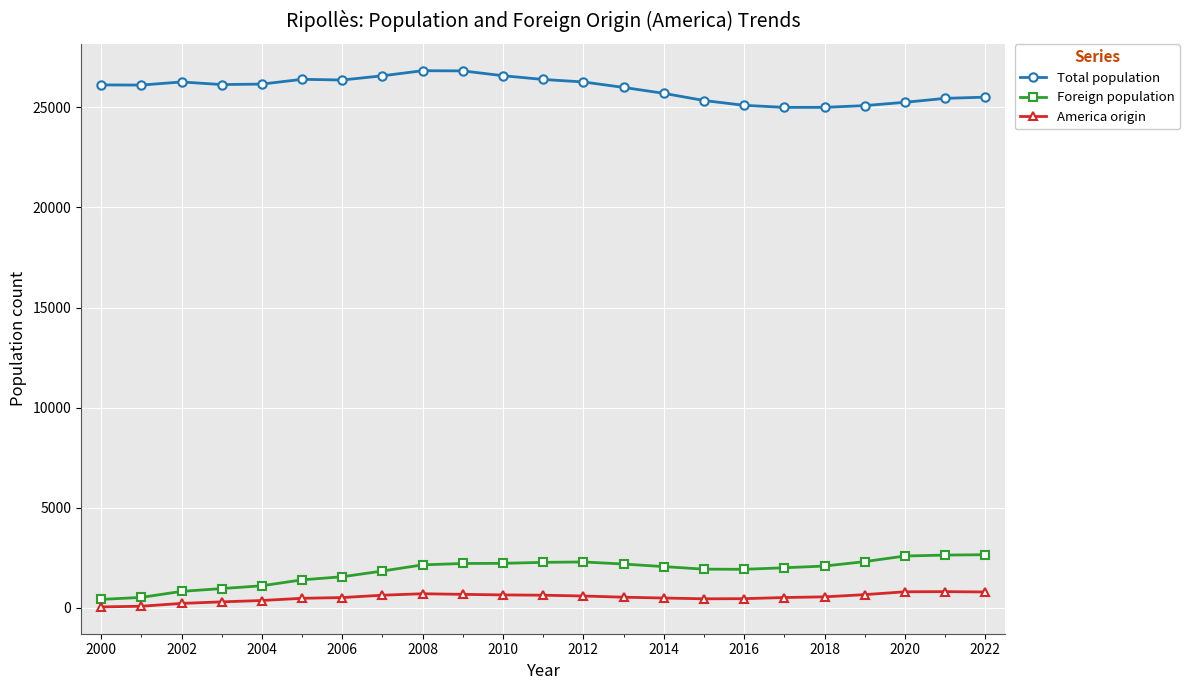

List the series in order of their peak value, lowest first.

America origin, Foreign population, Total population